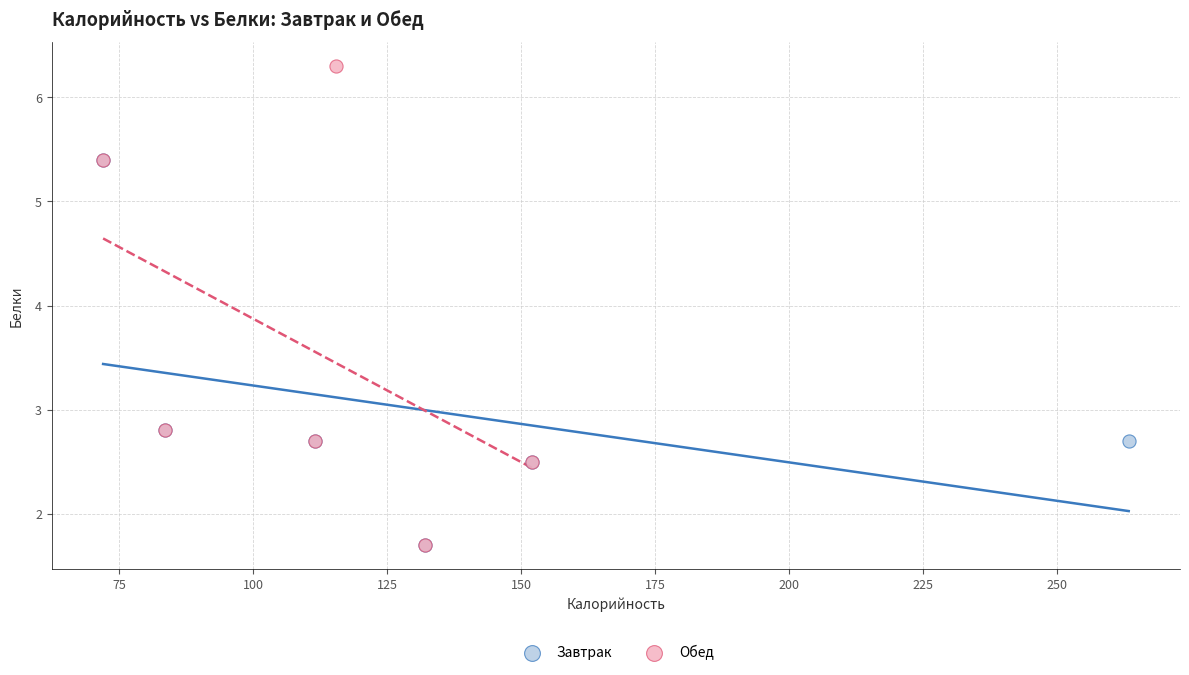

Which series contains the highest Y value?

Обед